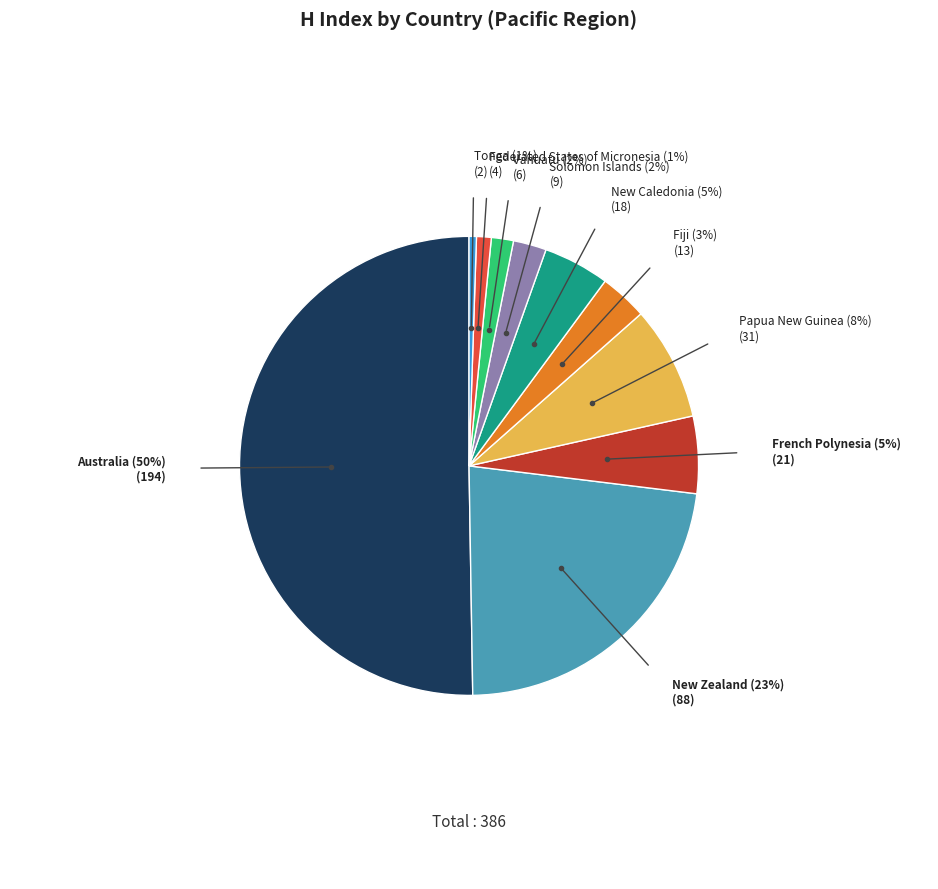

To the nearest percent, what is the average slice percentage?

10%